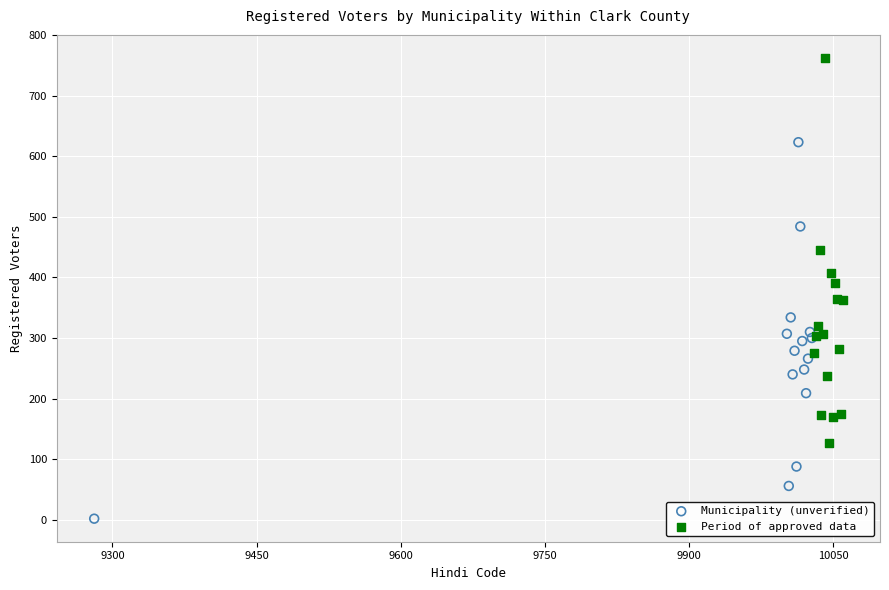

Which series contains the lowest Y value?

Municipality (unverified)